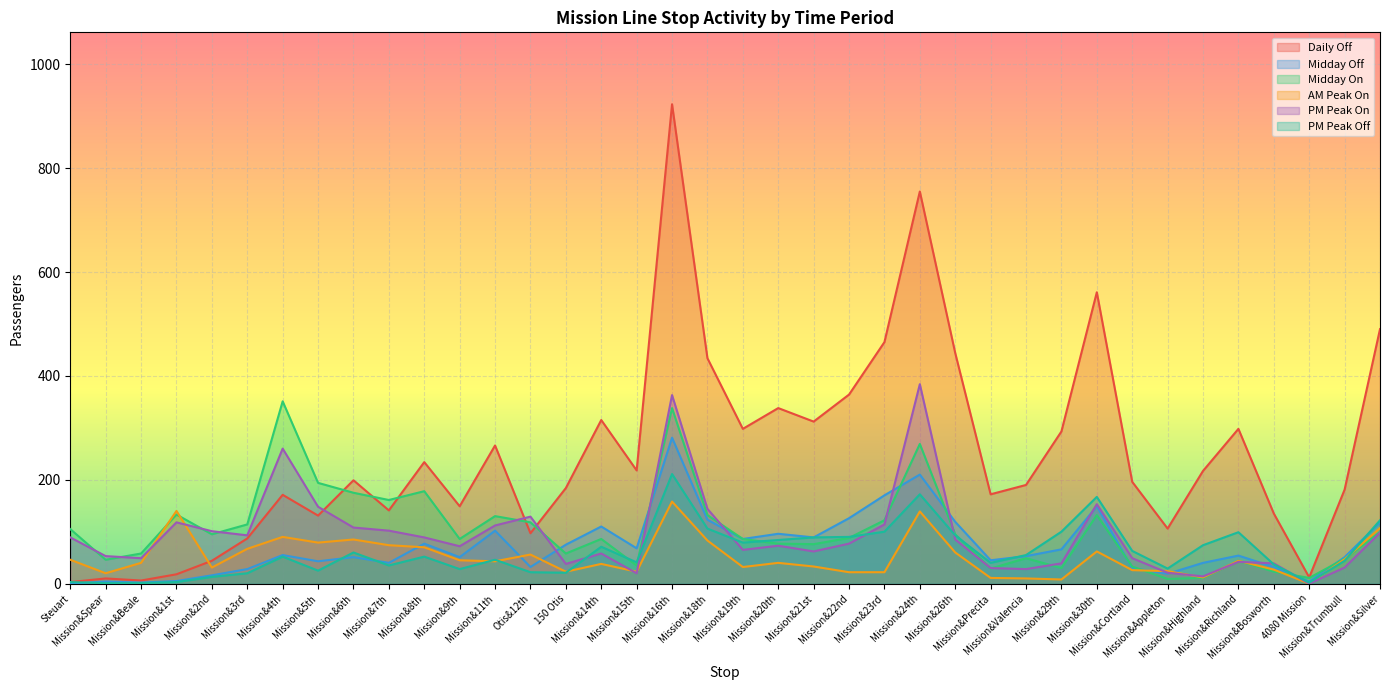

Rank the series at Mission&6th from highest to lowest value.

Daily Off, Midday On, PM Peak On, AM Peak On, PM Peak Off, Midday Off